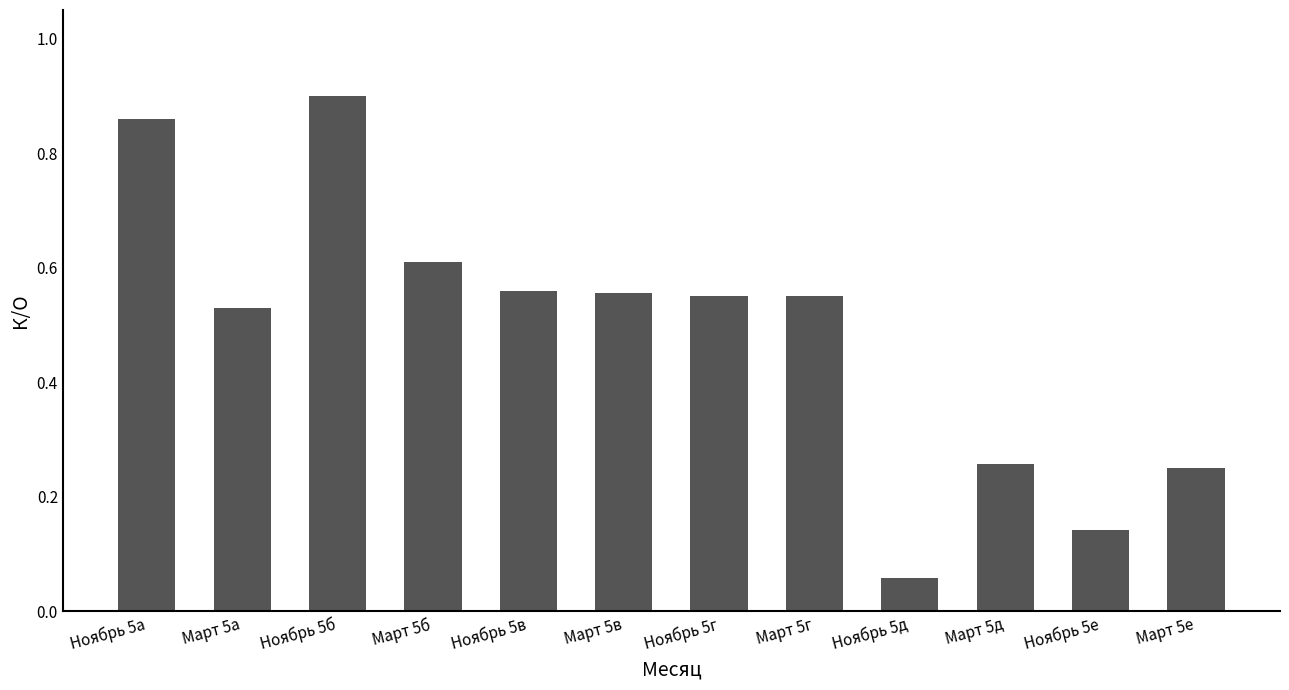

The value at Март 5в is 0.6. True or false?

True